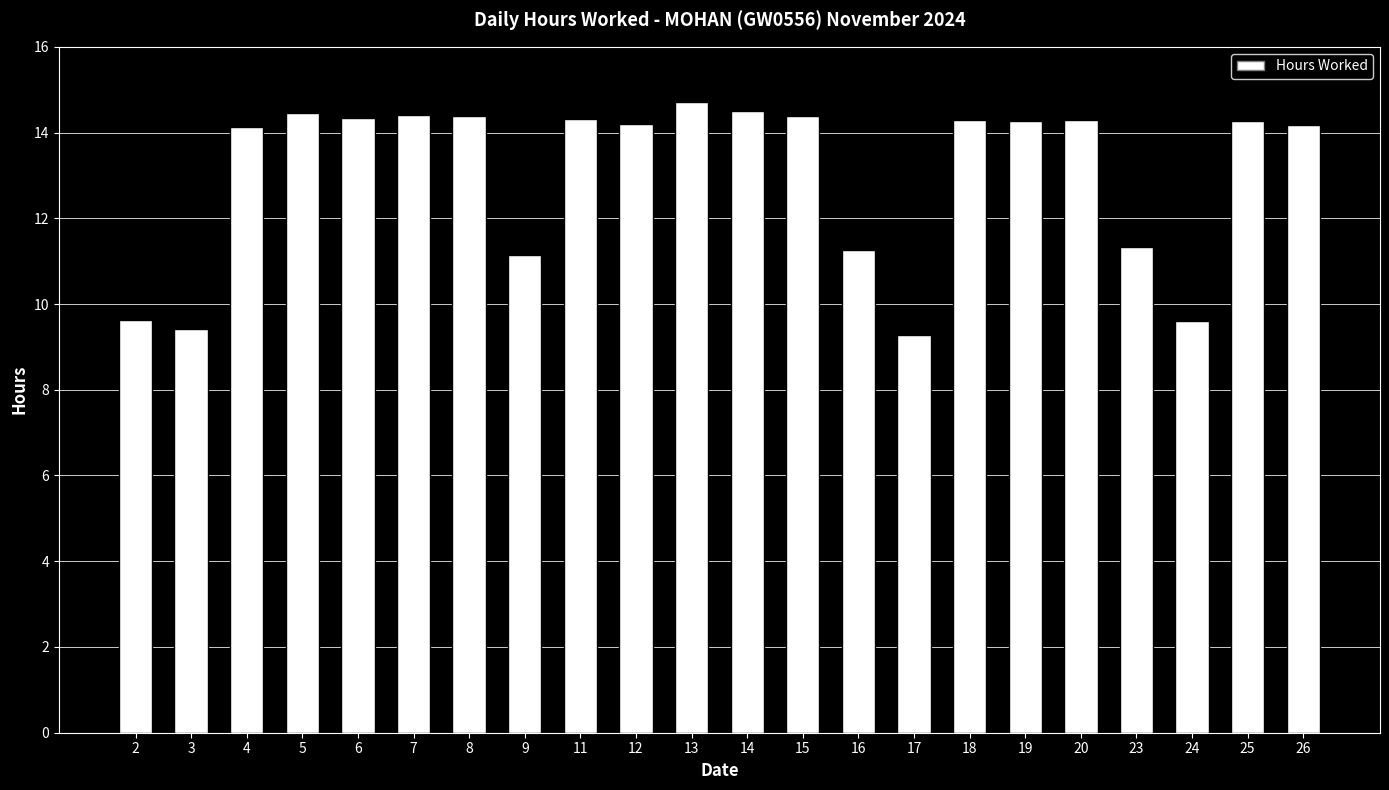

Are the bars grouped side by side (vs. stacked)?

No